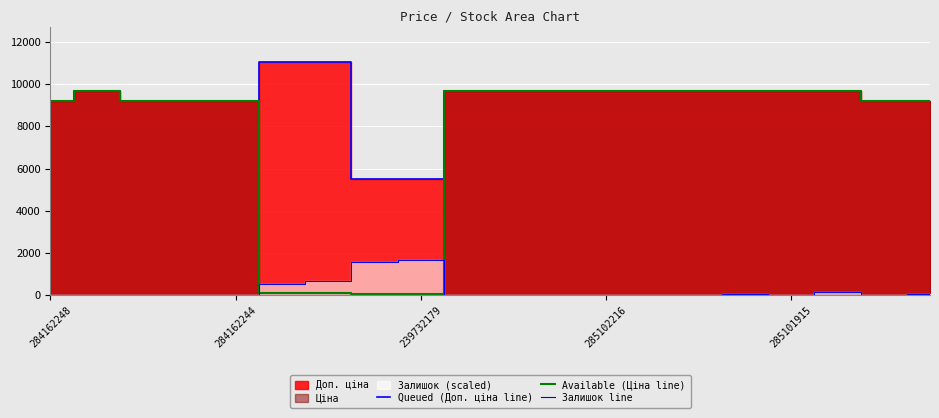

Count the number of categories in the chart.

20